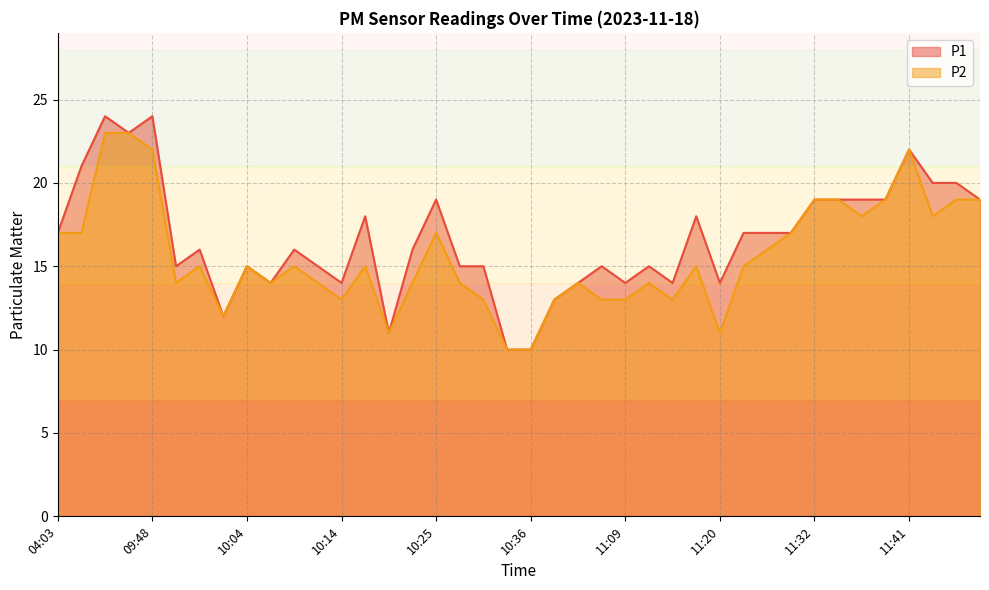

What is the label of the 35th point from the right?

09:56